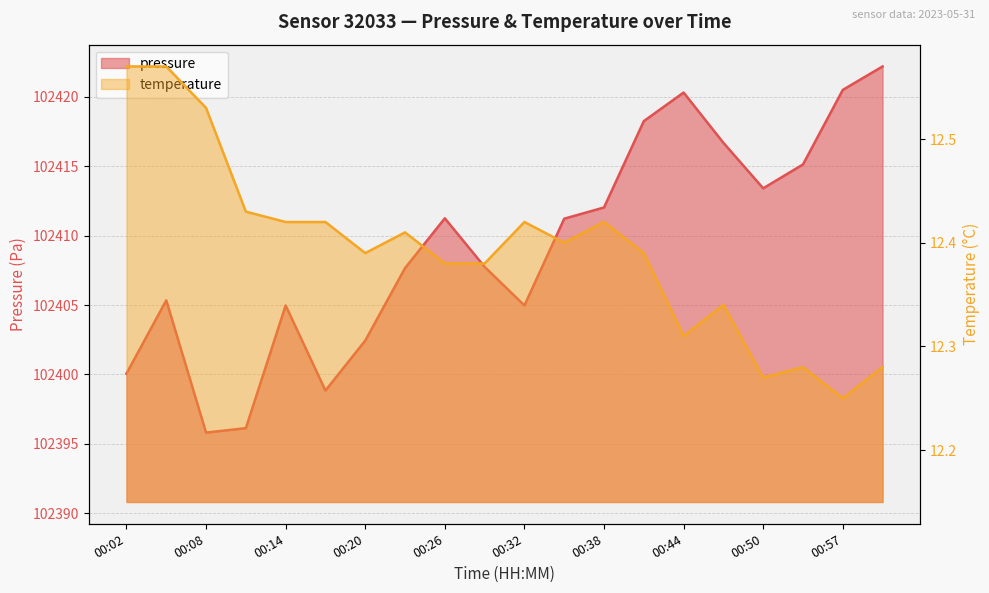

Between 00:50 and 00:53, which series saw the biggest shift?

pressure